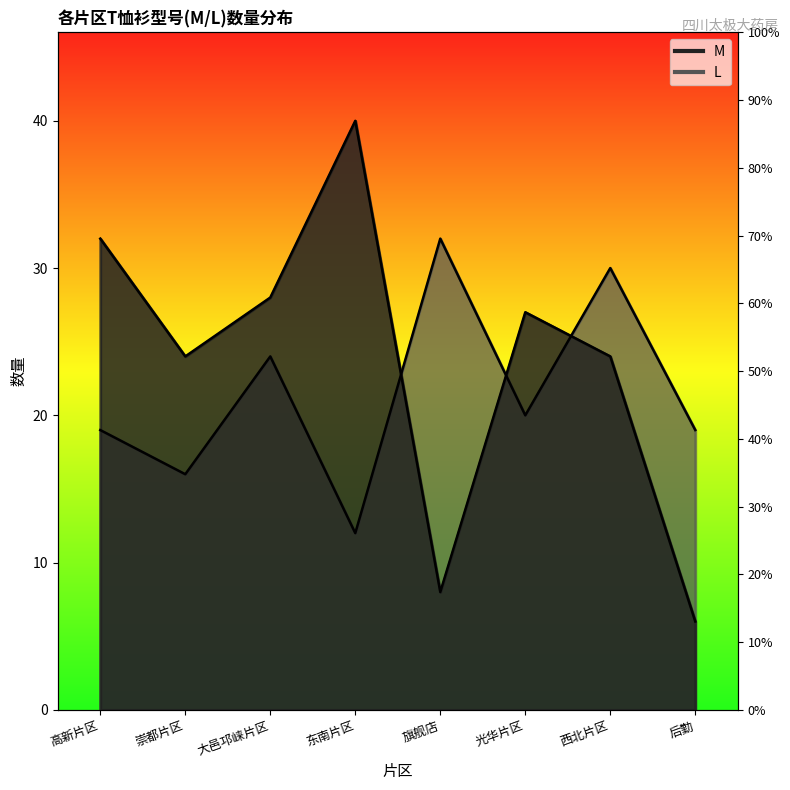

What is the sum of the L values at 东南片区 and 高新片区?

31